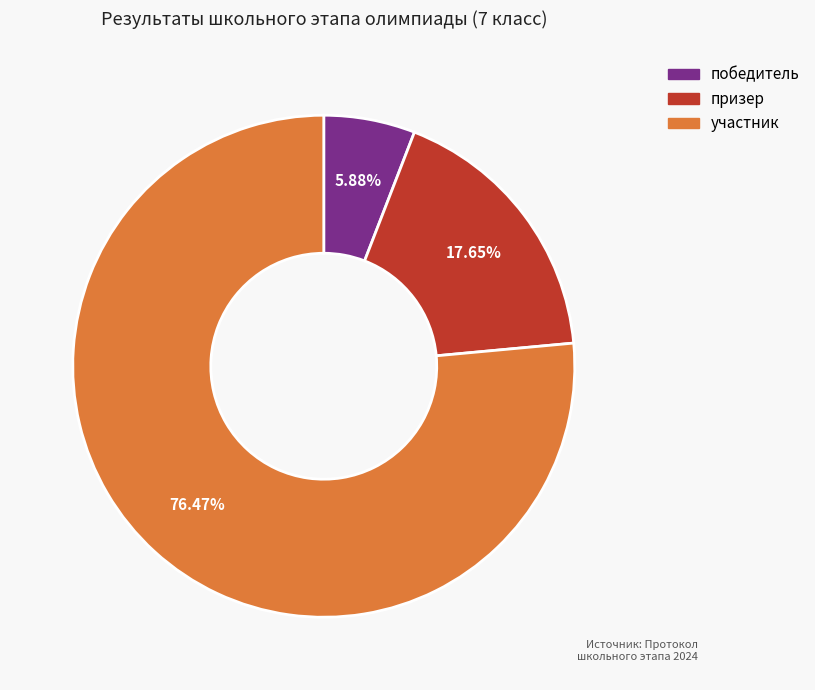

Which category has the smallest portion of the pie?

победитель